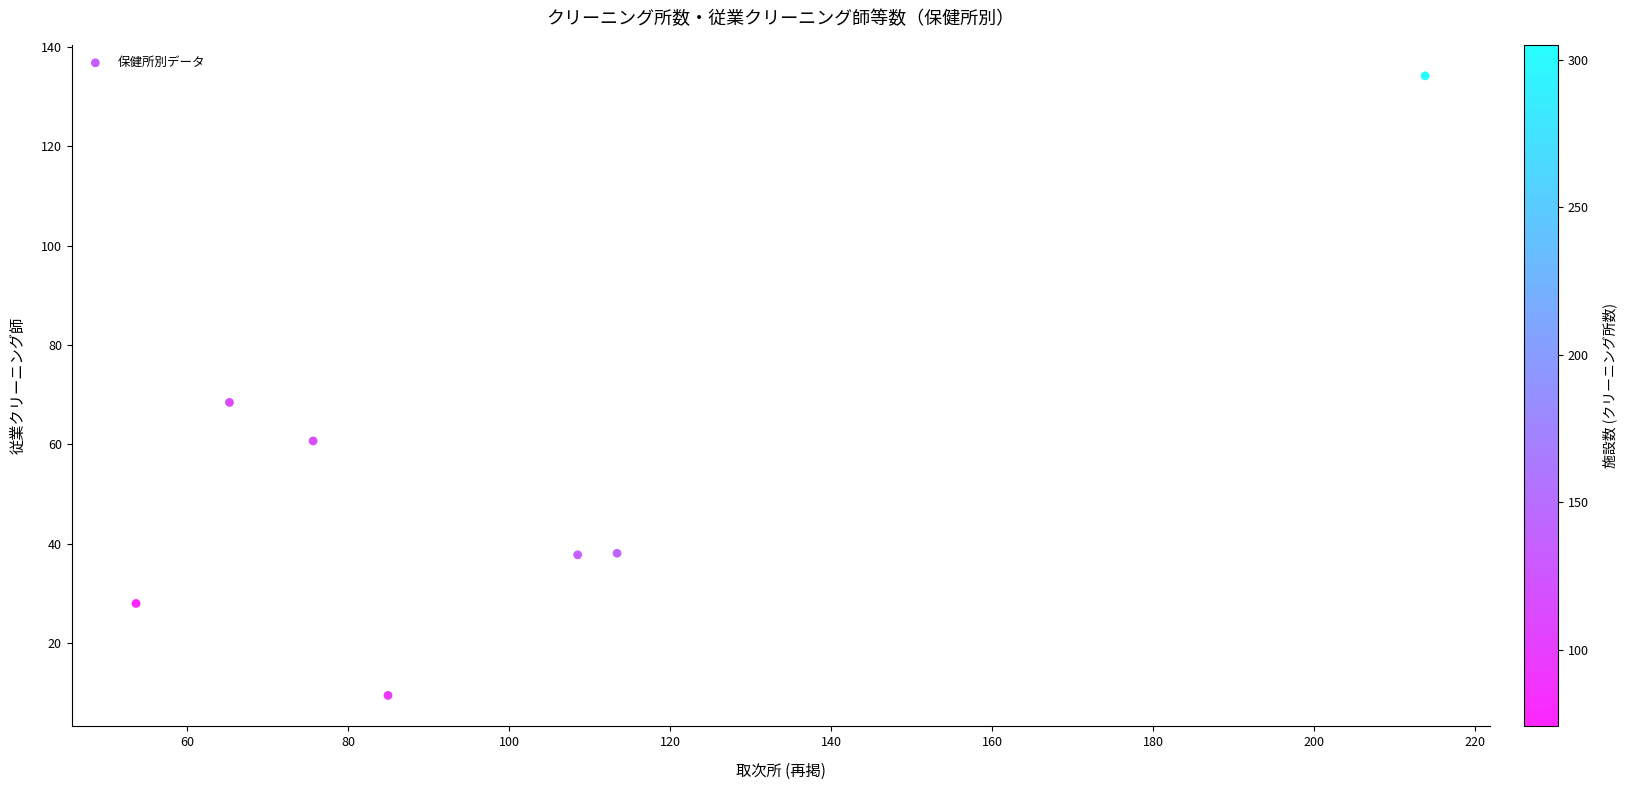

What is the range of X values (max minus min)?

160.2